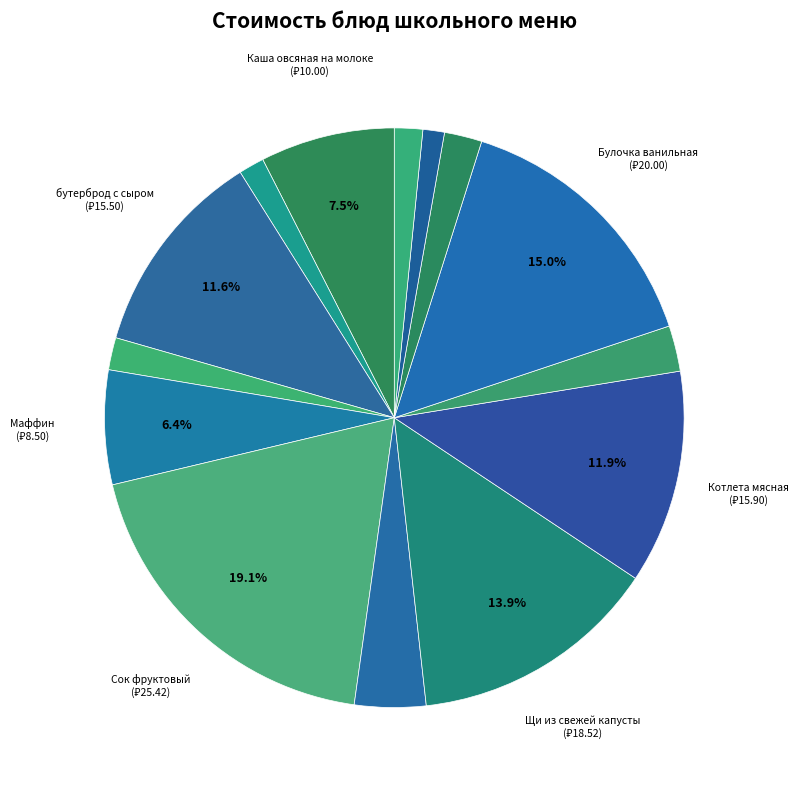

Which category has the smallest portion of the pie?

Хлеб ржано-пшеничный